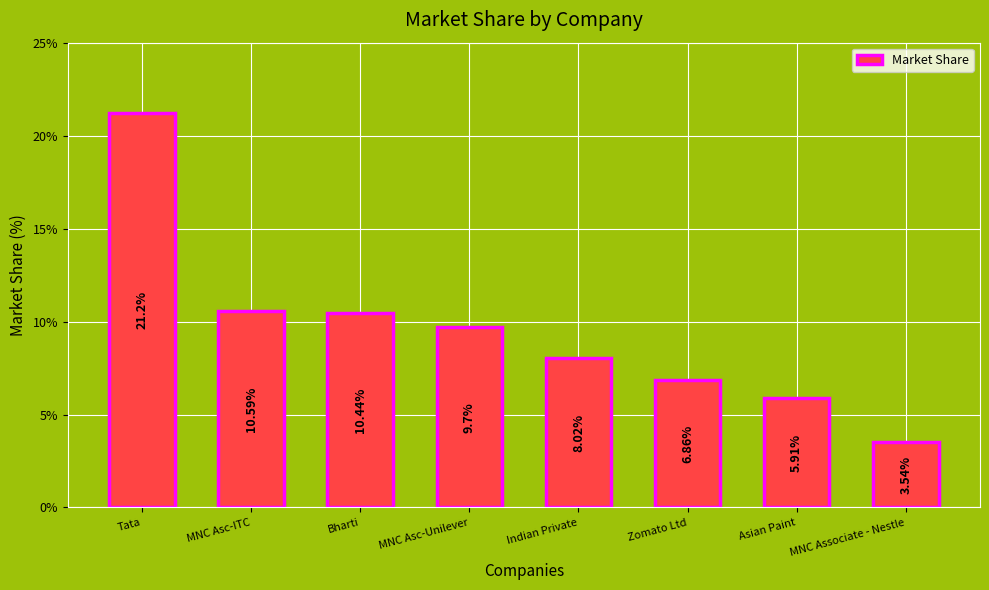

What is the ratio of the value at Tata to the value at Indian Private?

2.6